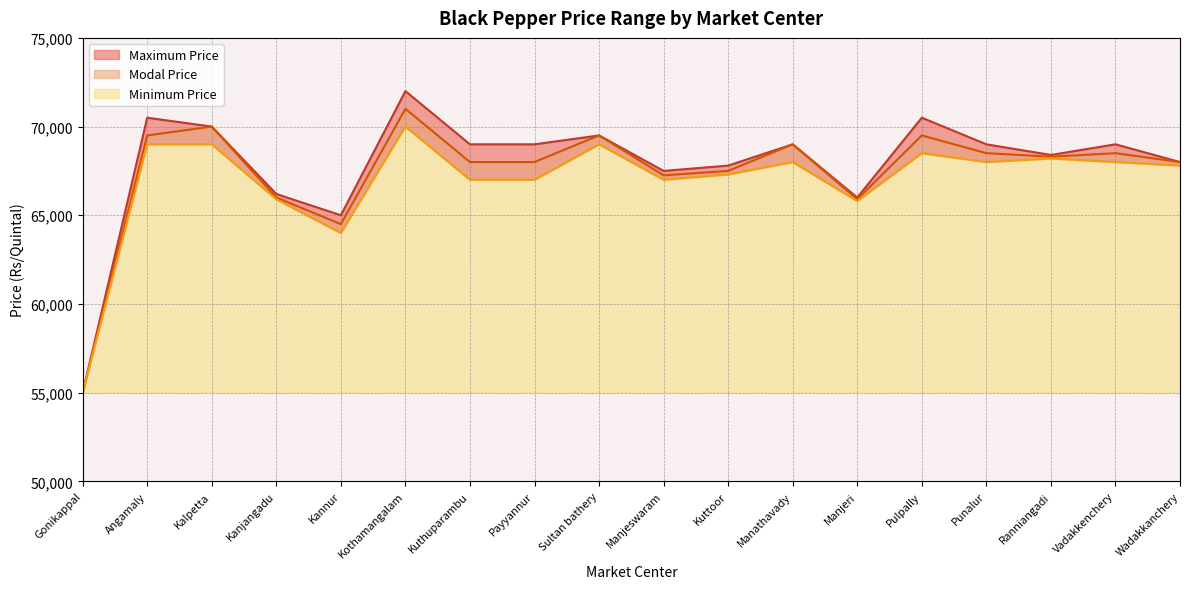

What is the sum of the Modal Price values at Manjeri and Kannur?

130400